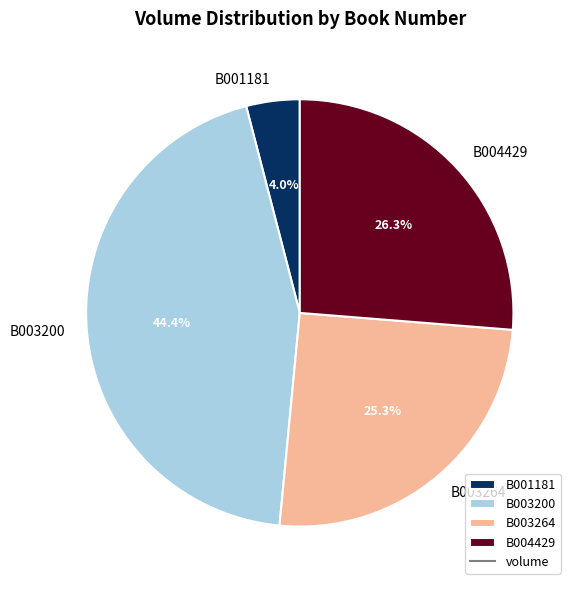

How many slices are in this pie chart?

4